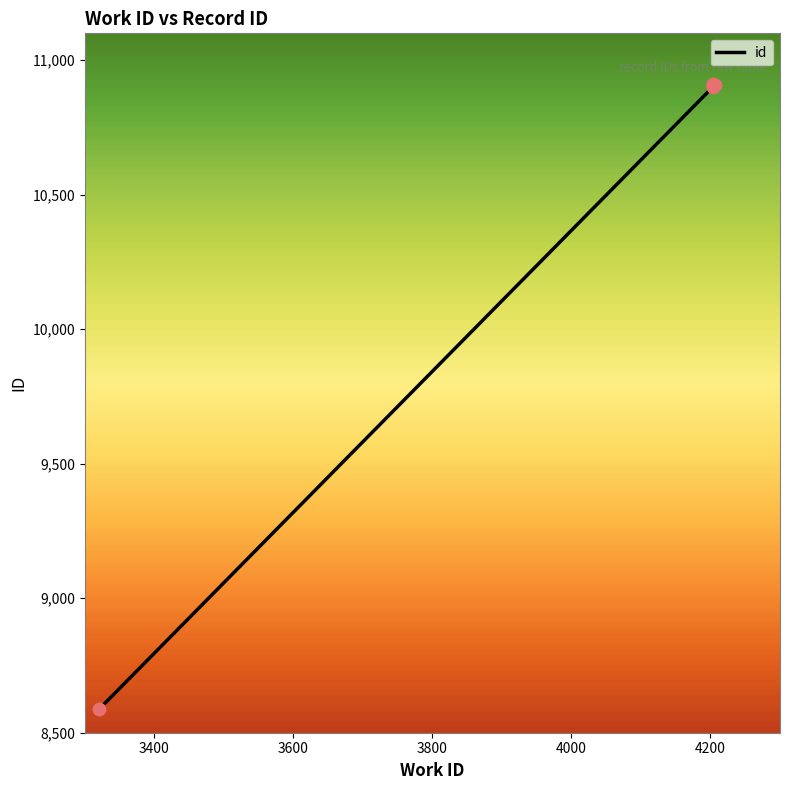

What is the change in value from 3321 to 4204?

+2318